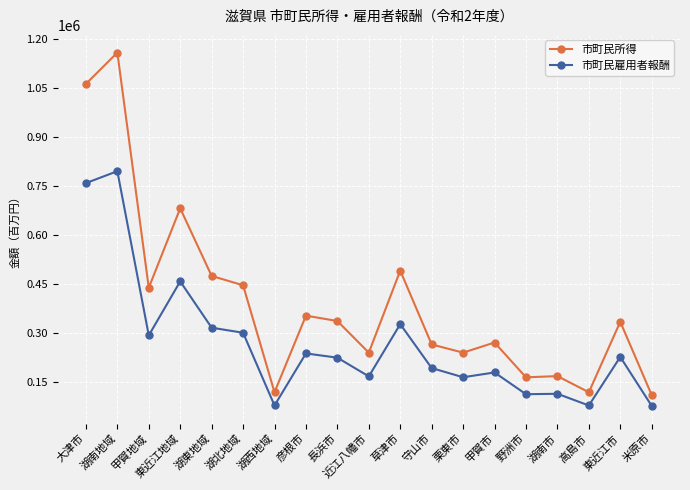

What is the value of the 市町民雇用者報酬 point at the 11th from the left?

326688